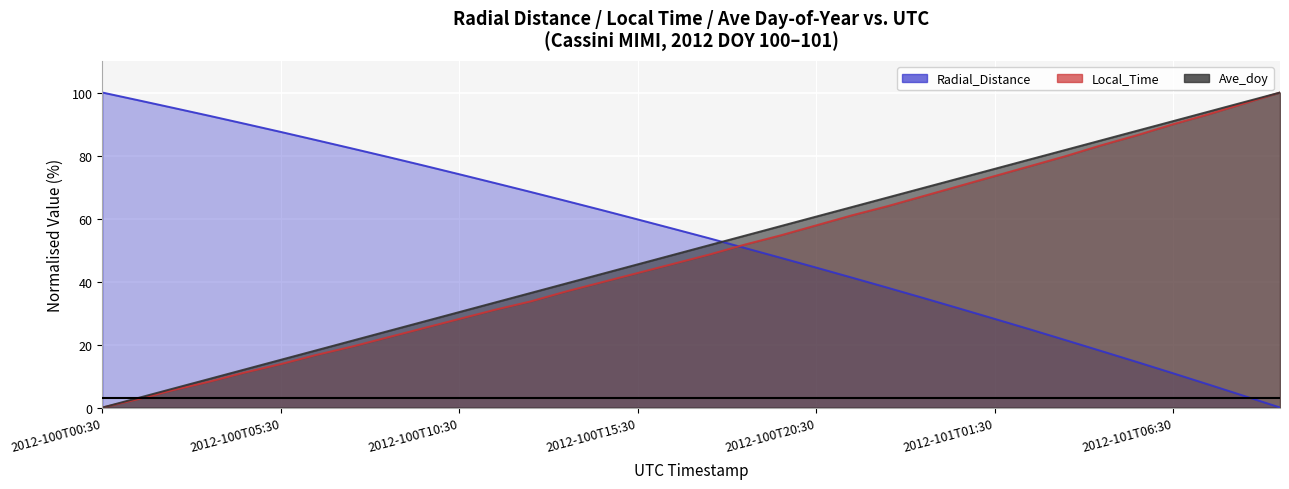

The value of Radial_Distance at 2012-100T07:30 is 82.2. True or false?

True